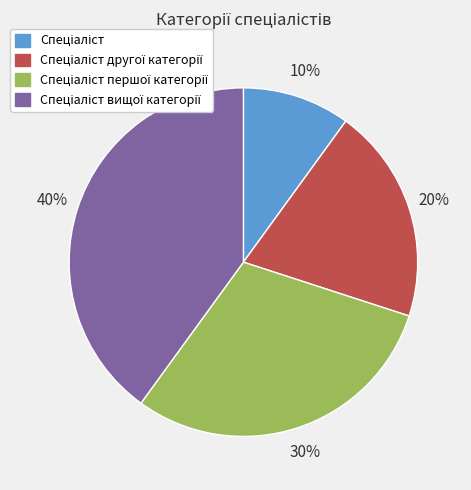

Does any single category account for the majority?

No